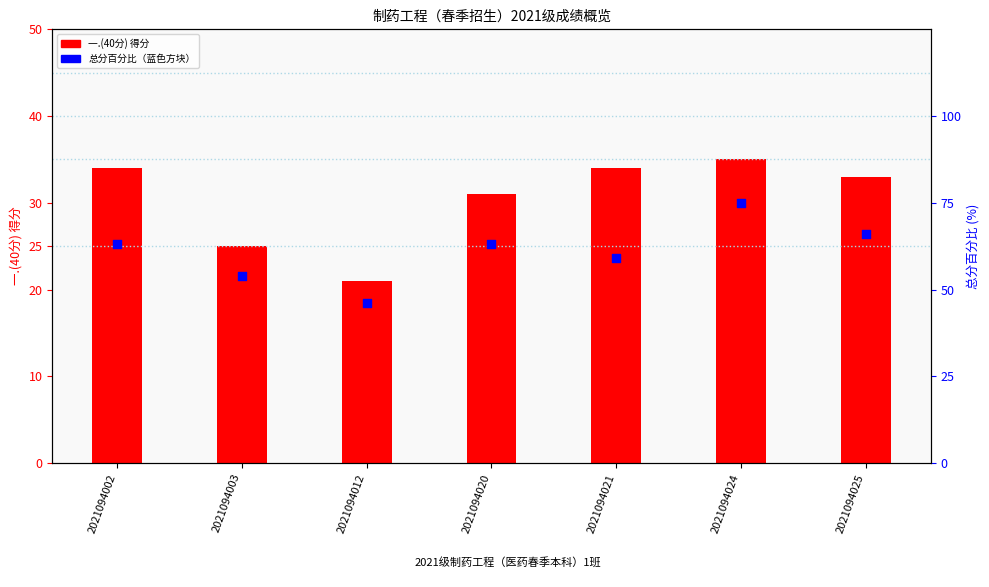

What are all the series names shown in the legend?

一.(40分) 得分, 总分百分比